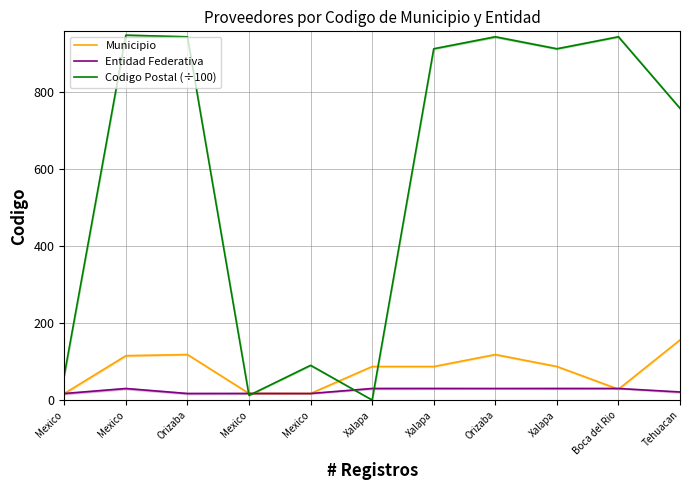

Which label corresponds to the largest value in the chart?

Mexico